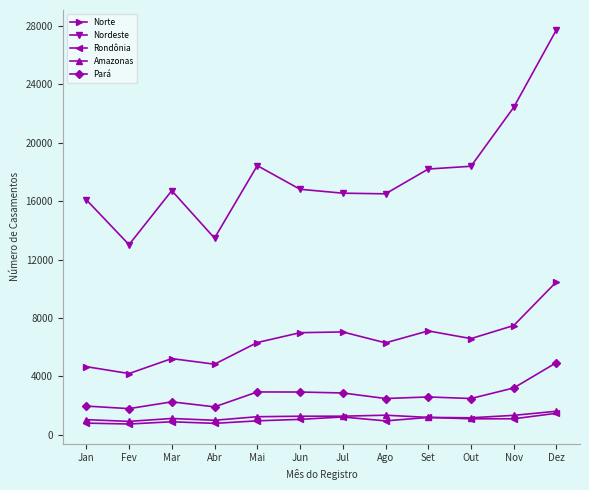

What is the total value across all series at Set?

30263